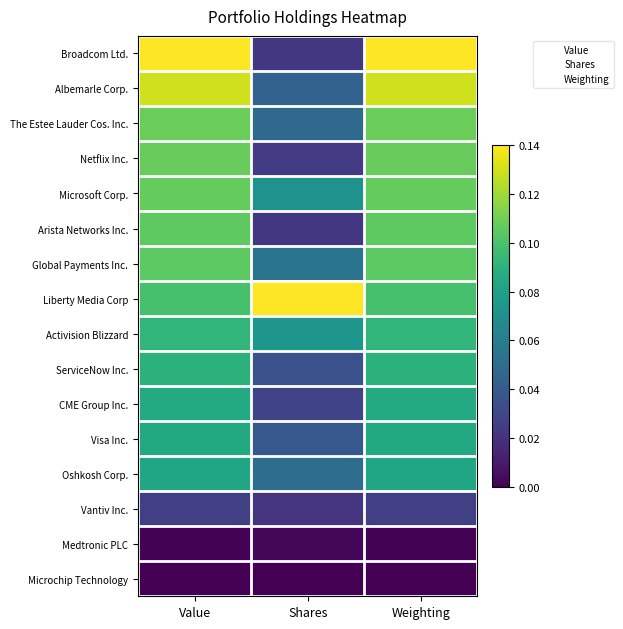

Which has a higher value, Shares or Value?

Value